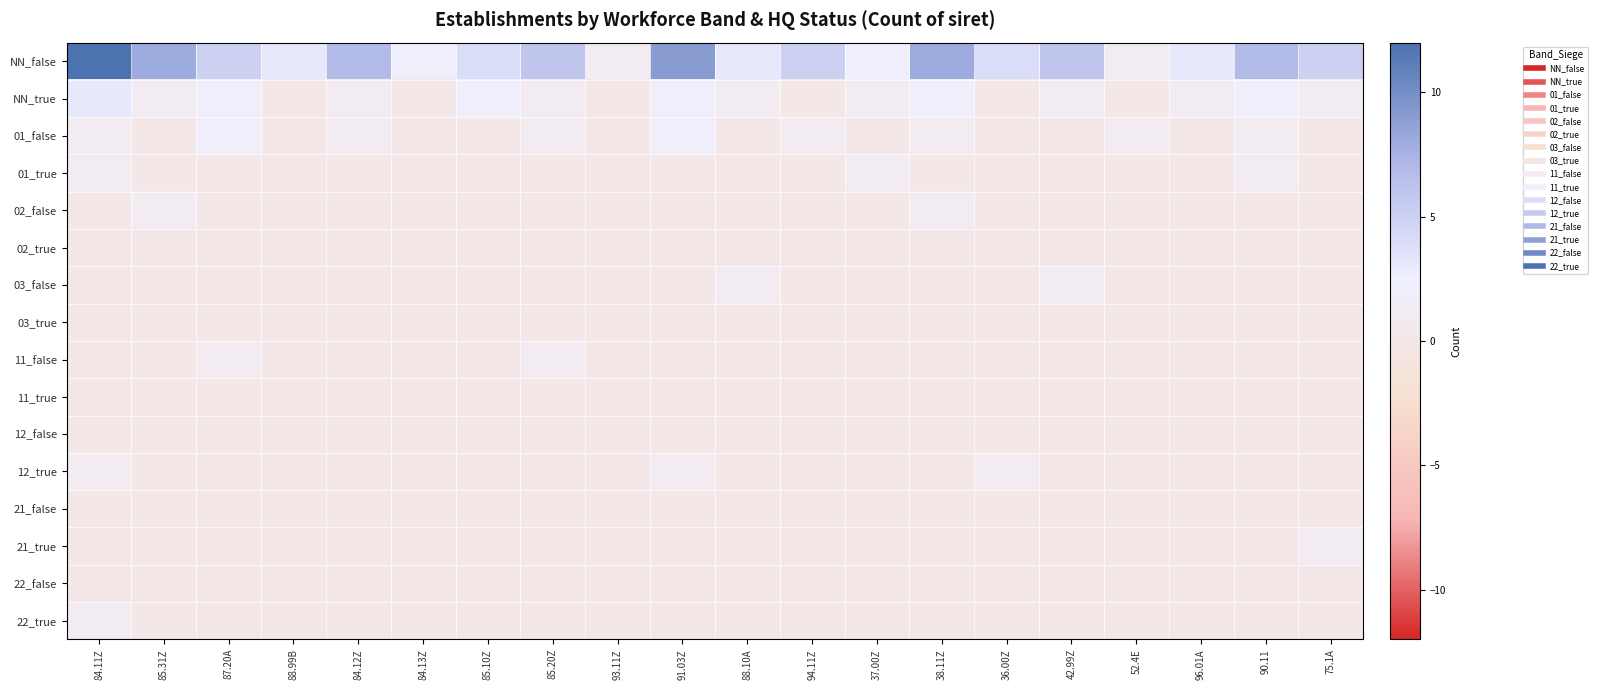

Which series has the largest total across all categories?

NN_false